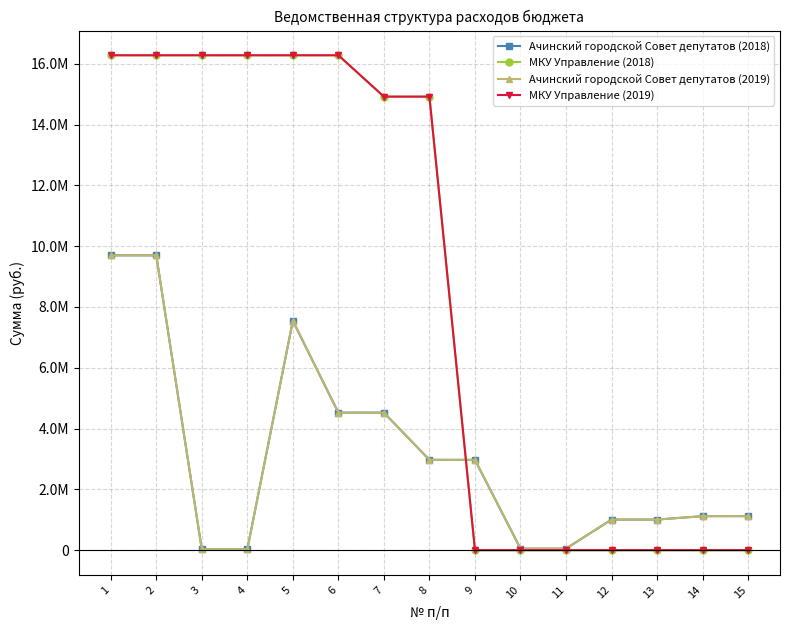

Is this an area chart (filled region under the line)?

No